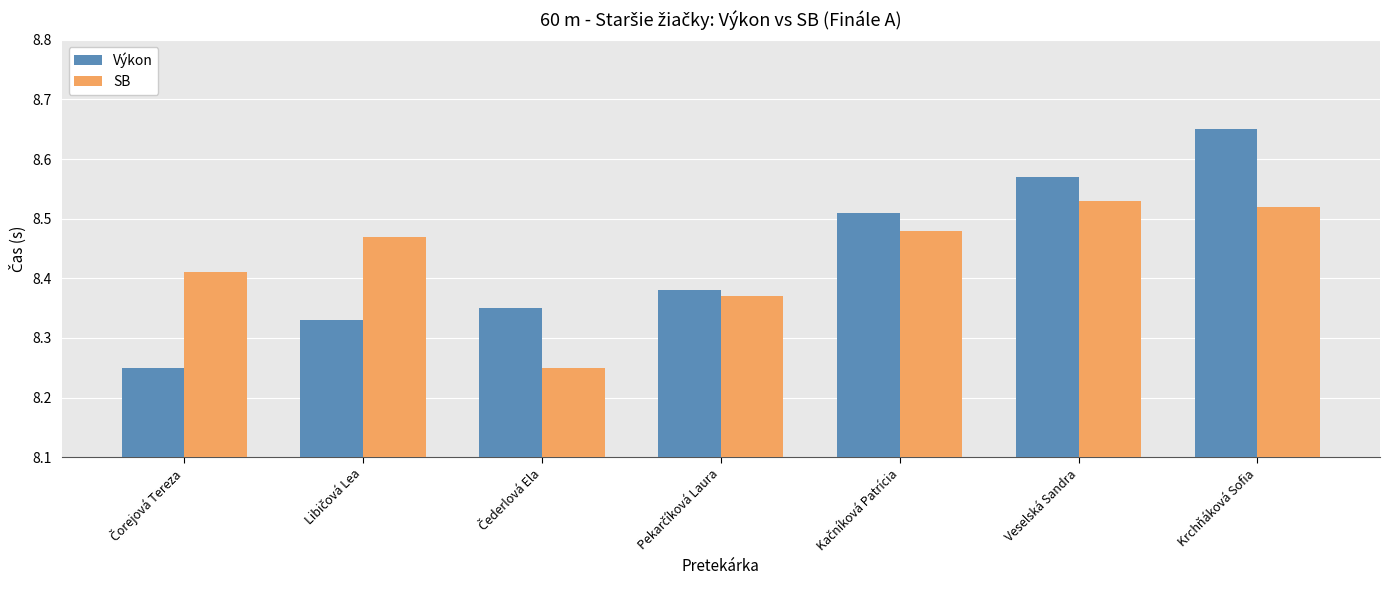

Which category has the highest value in the Výkon series?

Krchňáková Sofia